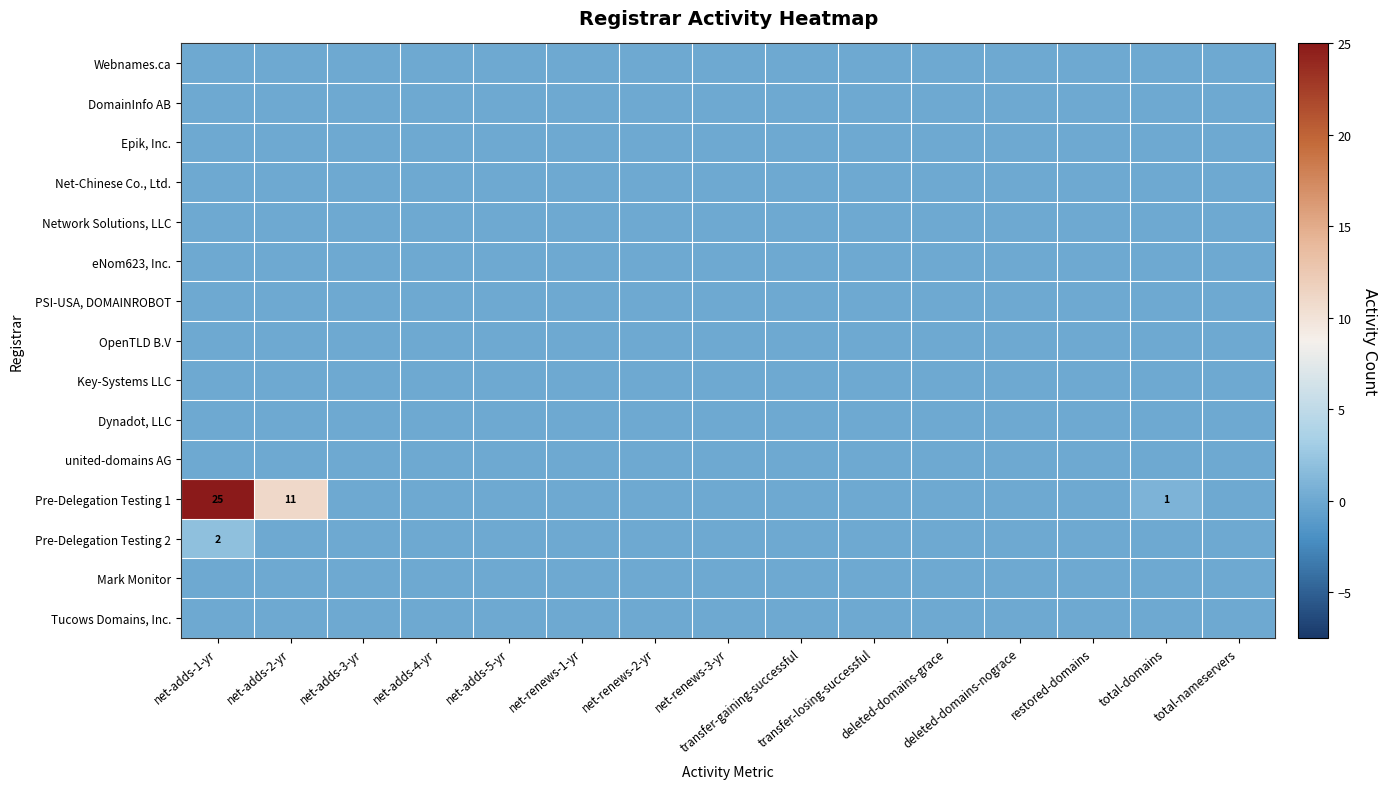

Count the Pre-Delegation Testing 2 values in the range 0 to 1.

14